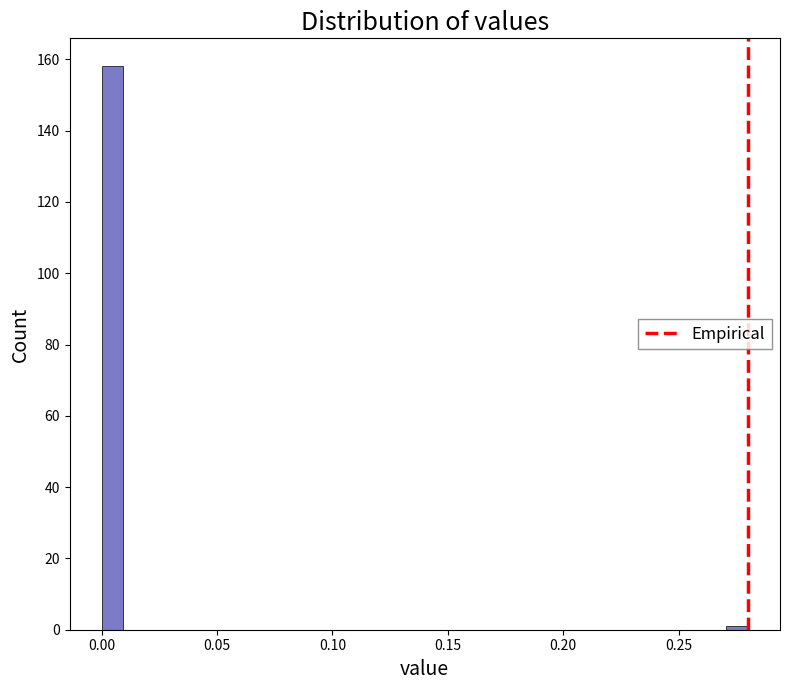

Read against the x-axis, roughly where is the centre of the tallest bar?

0.005